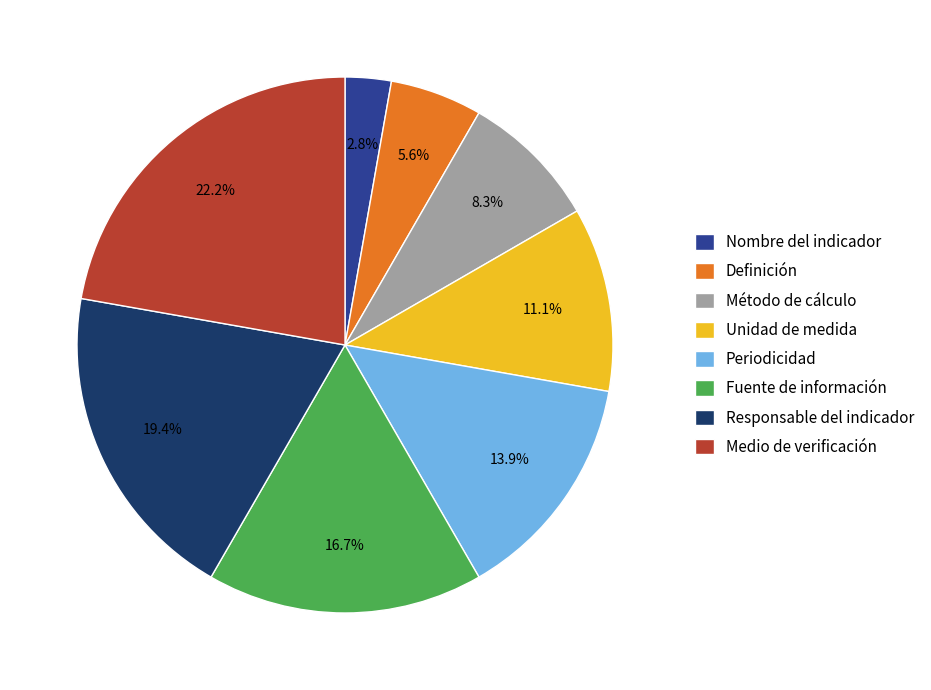

True or false: Medio de verificación accounts for 10% of the total.

False